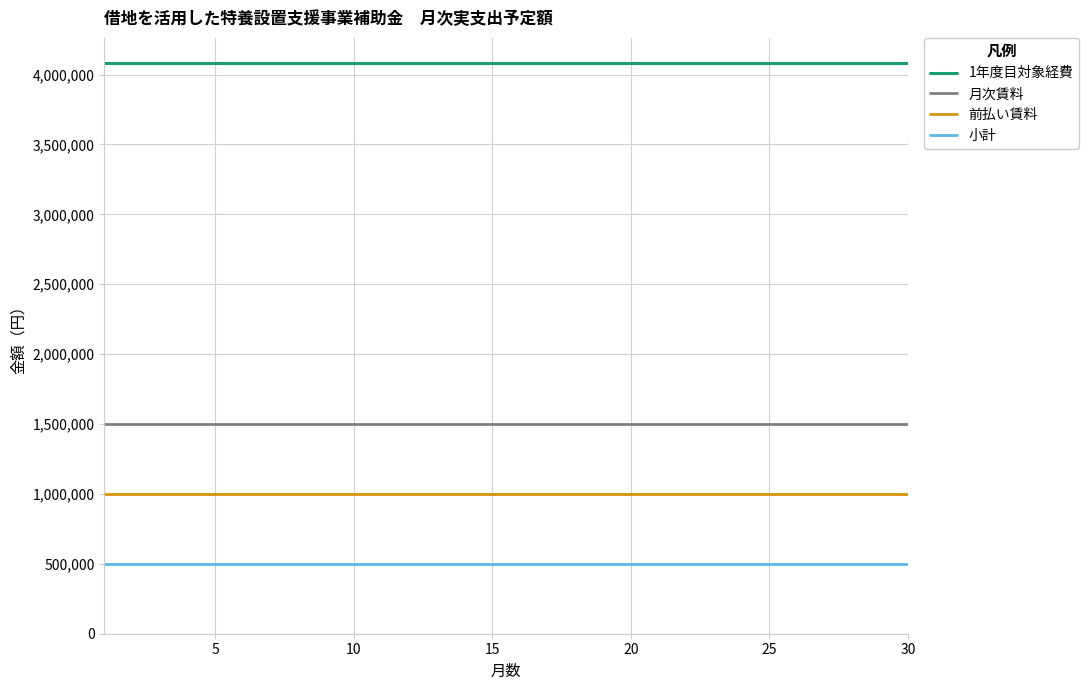

Which series has the largest total across all categories?

1年度目対象経費